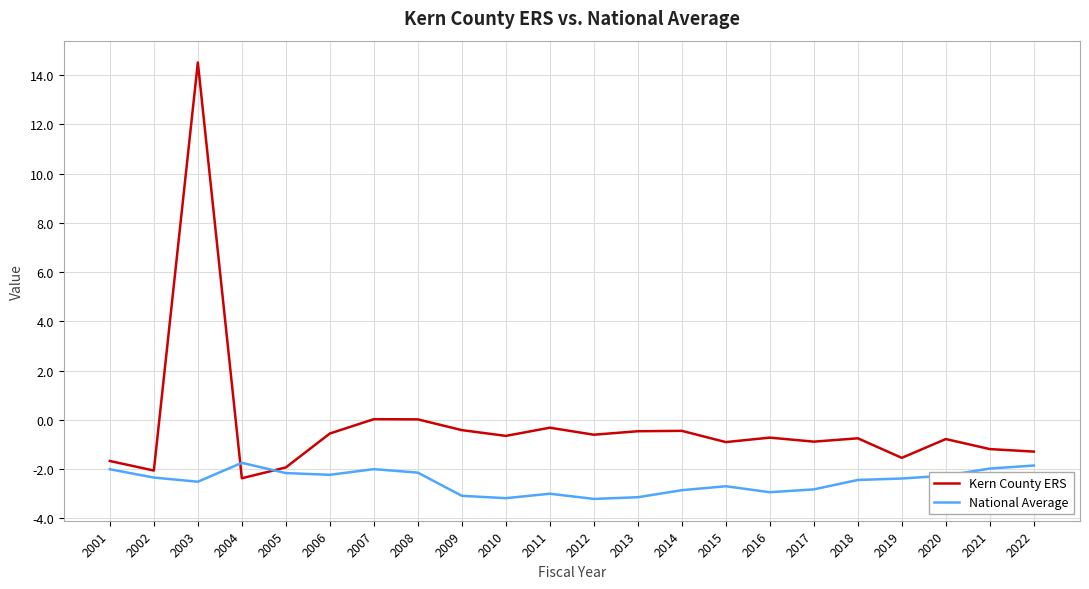

What is the total value across all series at 2005?

-4.1